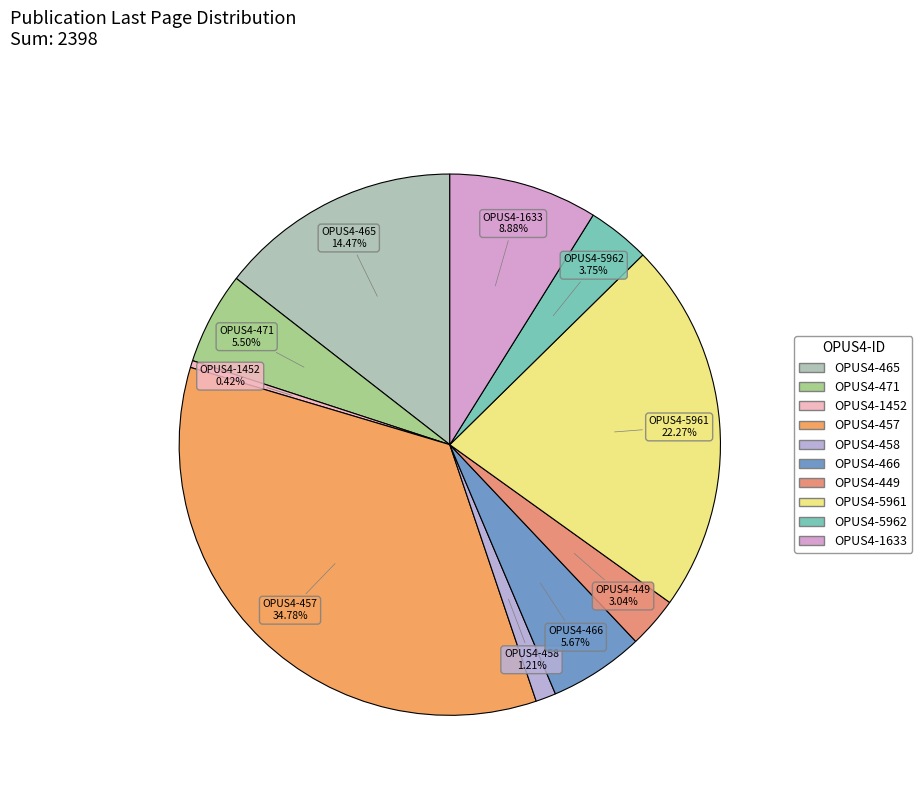

To the nearest percent, what is the difference between the OPUS4-466 and OPUS4-5961 slice percentages?

17%